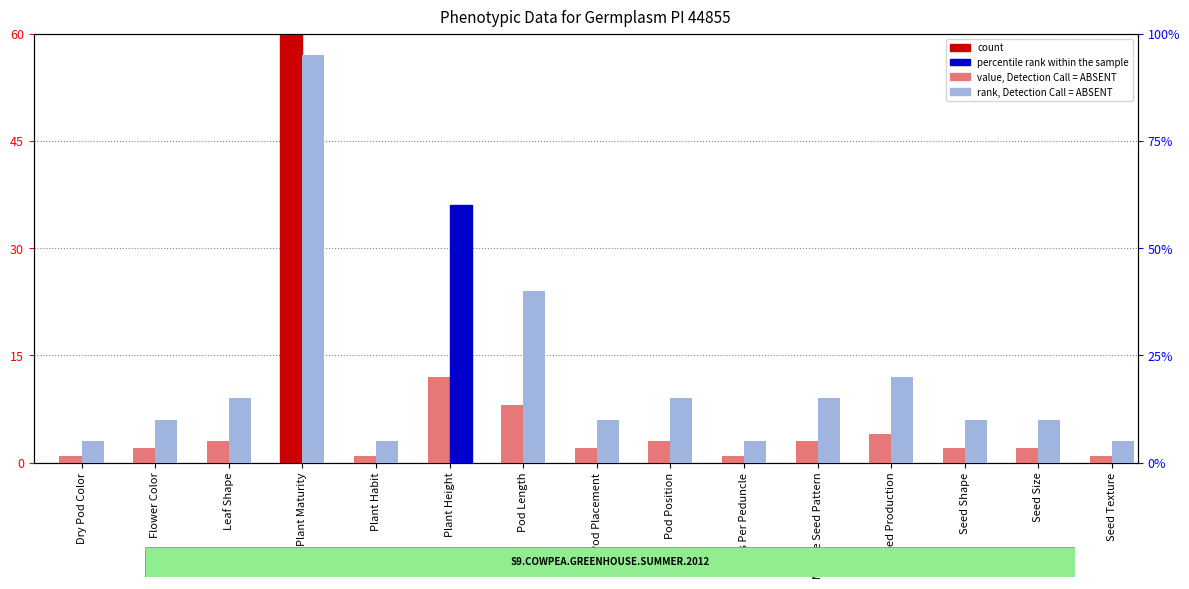

At how many categories does at least one series exceed 89?

1